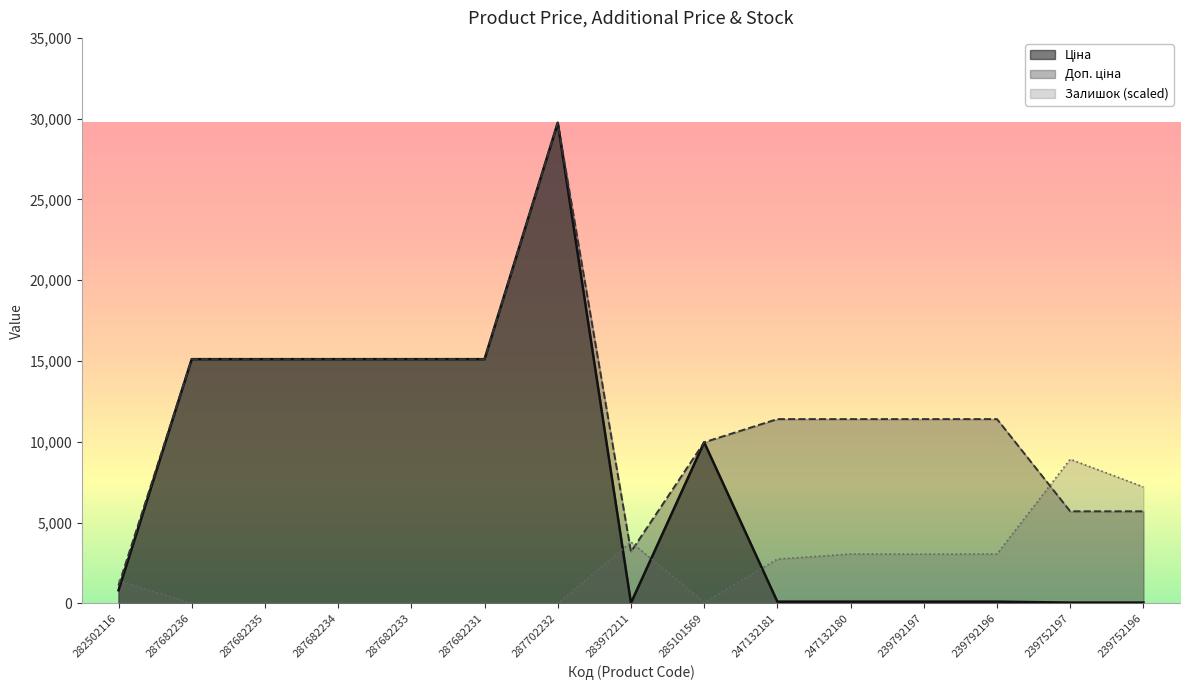

What is the label of the 7th point from the right?

285101569